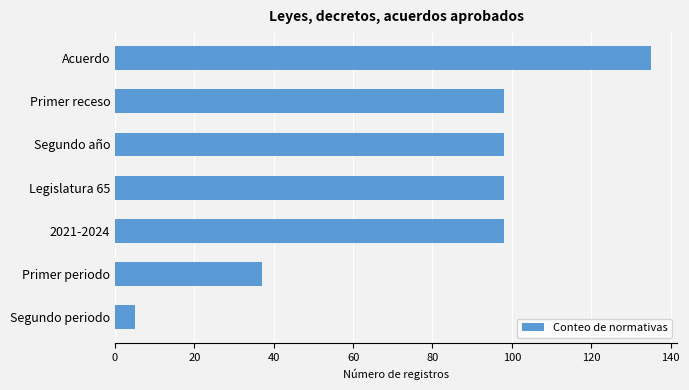

Read the value at Legislatura 65.

98